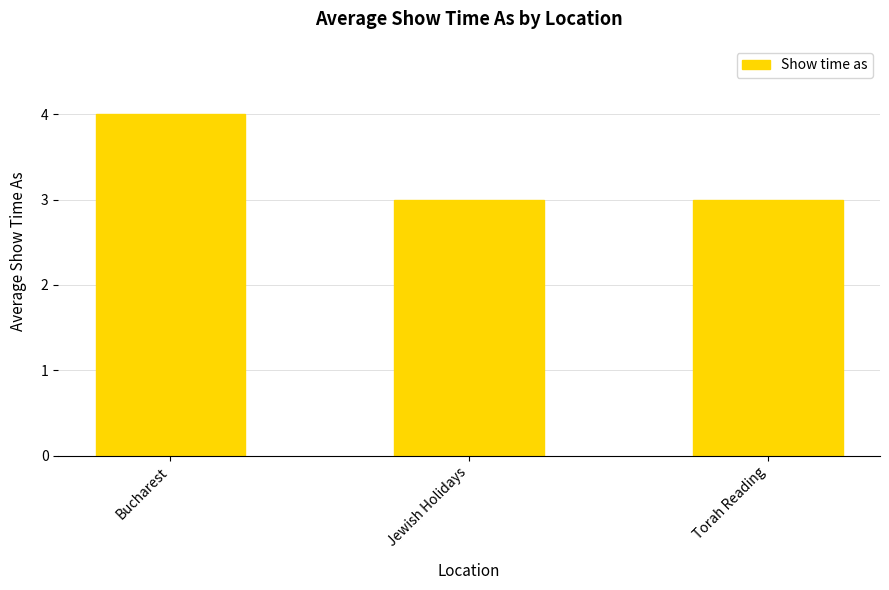

The value at Jewish Holidays is 3. True or false?

True